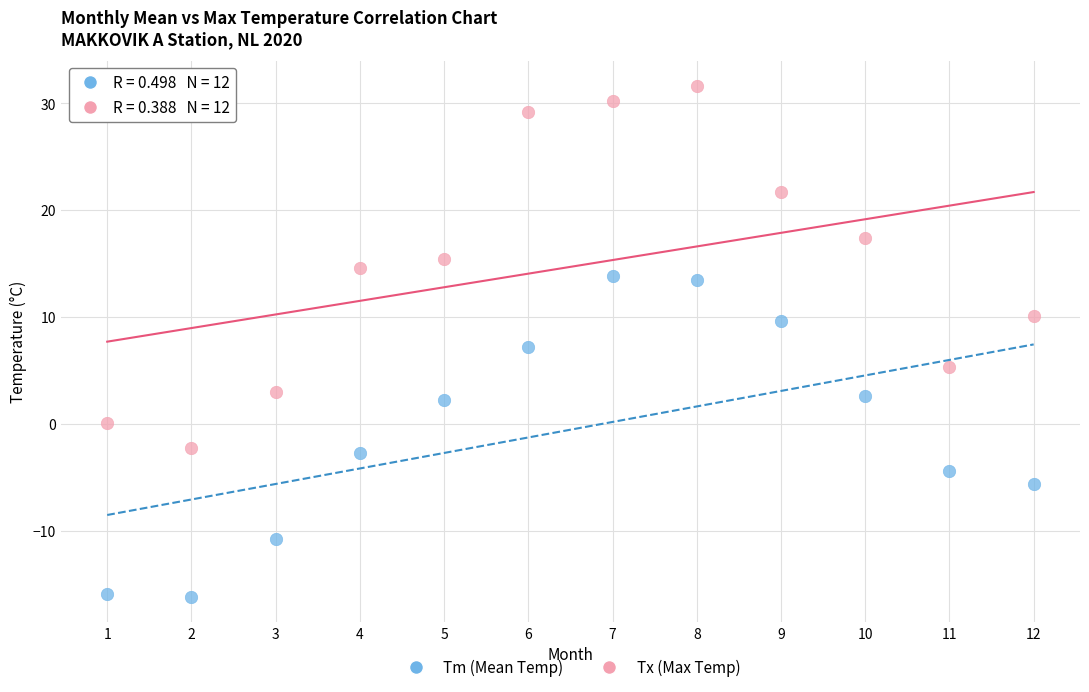

Which series reaches the maximum Y coordinate?

Tx (Max Temp)